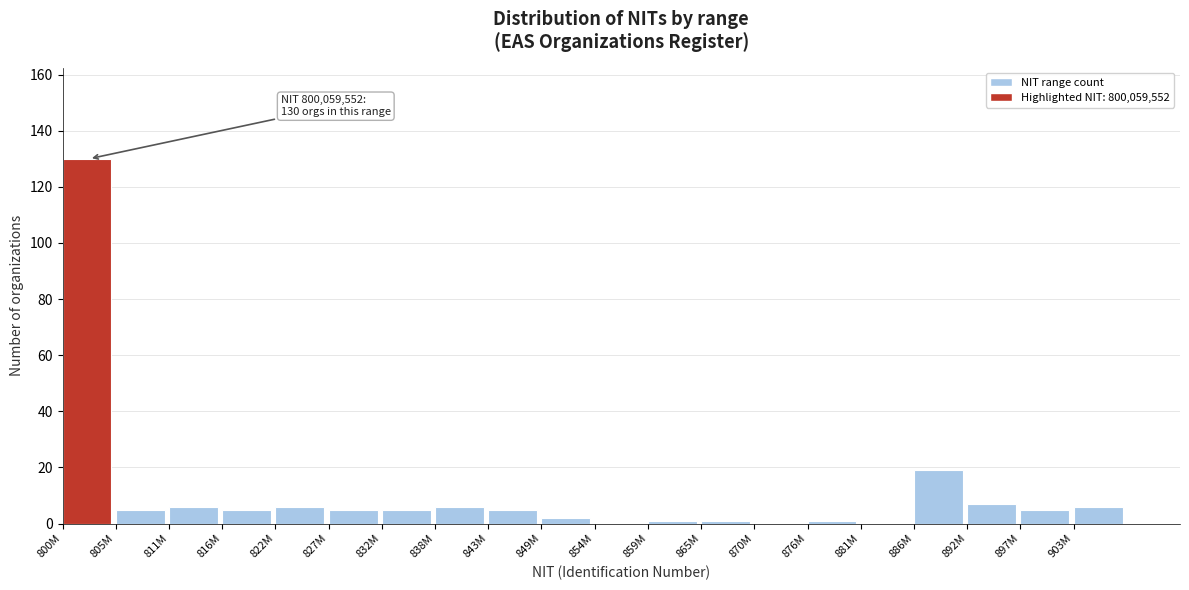

Reading left to right, what are all the values shown in this chart?

800M=130	805M=5	811M=6	816M=5	822M=6	827M=5	832M=5	838M=6	843M=5	849M=2	854M=0	859M=1	865M=1	870M=0	876M=1	881M=0	886M=19	892M=7	897M=5	903M=6